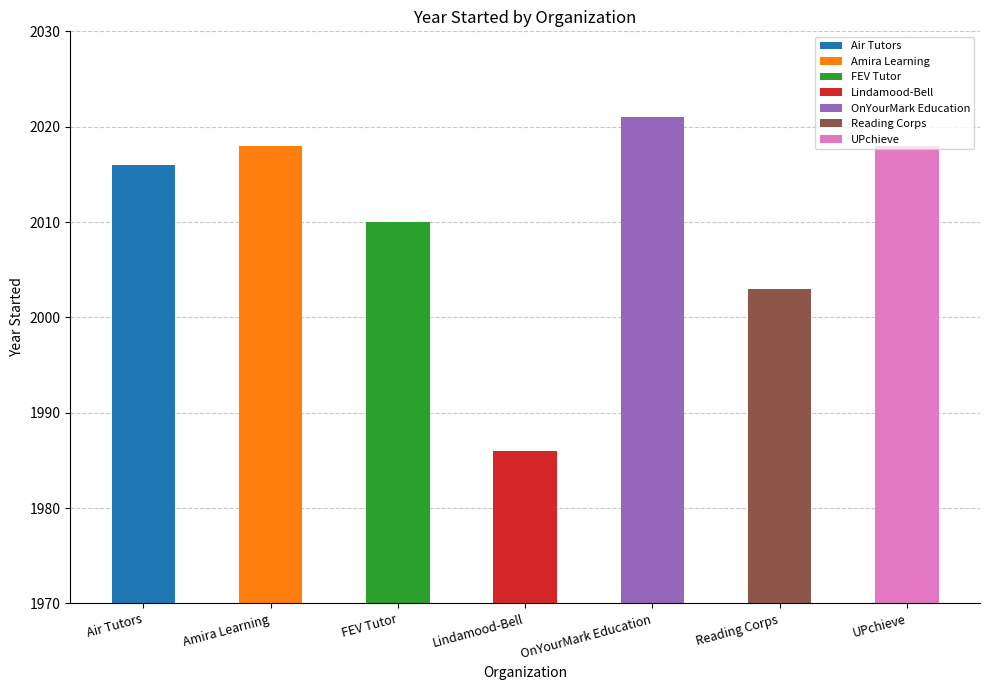

Reading right to left, transcribe all the data shown in this chart.

UPchieve=2018	Reading Corps=2003	OnYourMark Education=2021	Lindamood-Bell=1986	FEV Tutor=2010	Amira Learning=2018	Air Tutors=2016